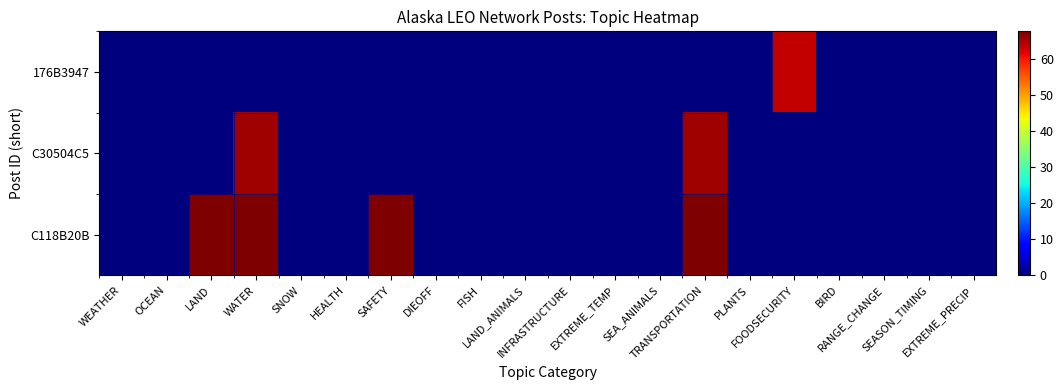

Which series has the largest range (max minus min)?

C118B20B